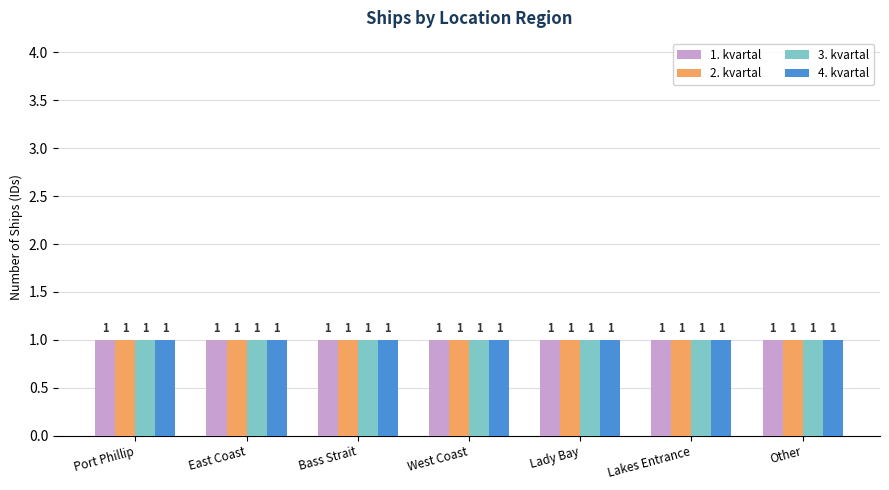

What is the average value of the 2. kvartal series?

1